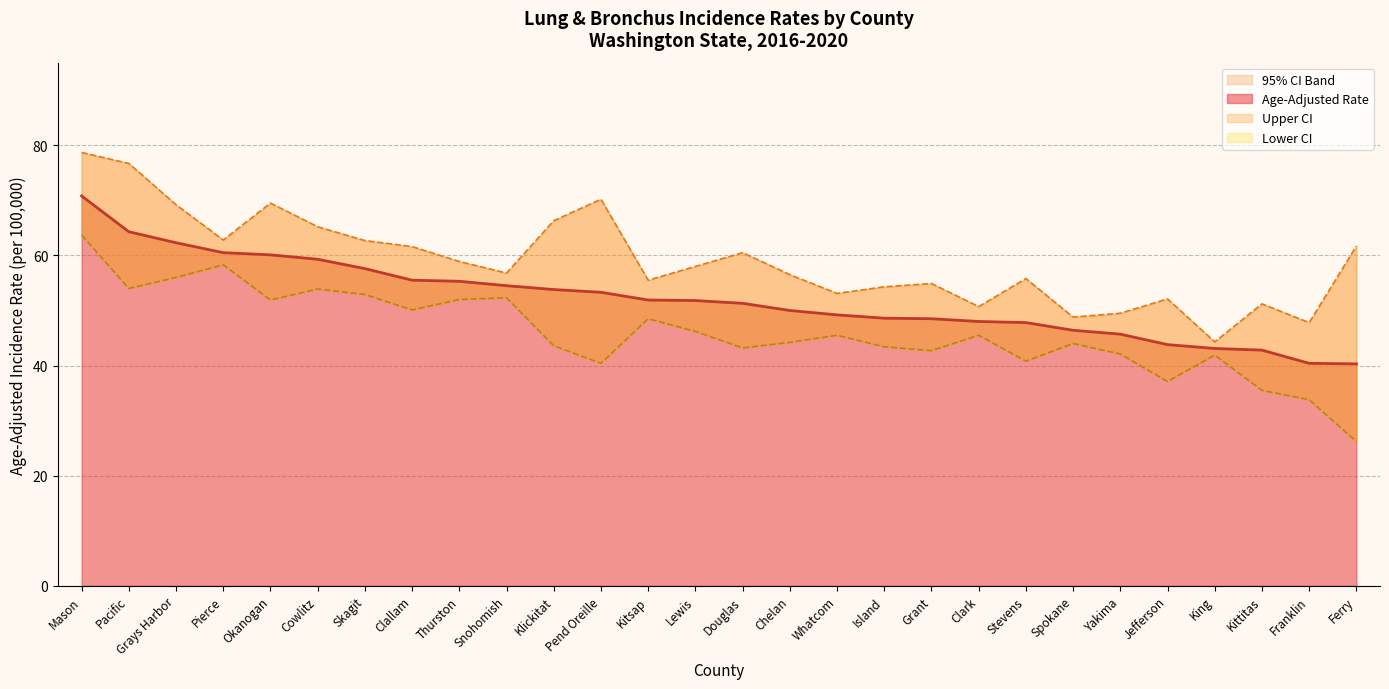

At which label does Age-Adjusted Rate first exceed 51?

Mason